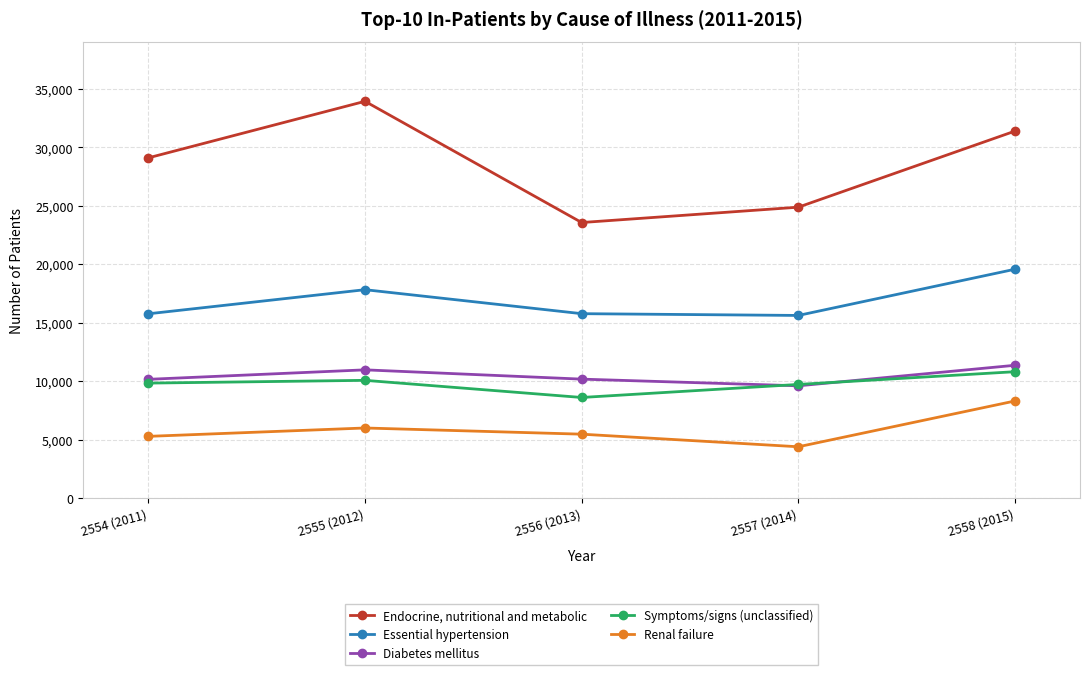

Rank the series by their maximum value, from lowest to highest.

Renal failure, Symptoms/signs (unclassified), Diabetes mellitus, Essential hypertension, Endocrine, nutritional and metabolic